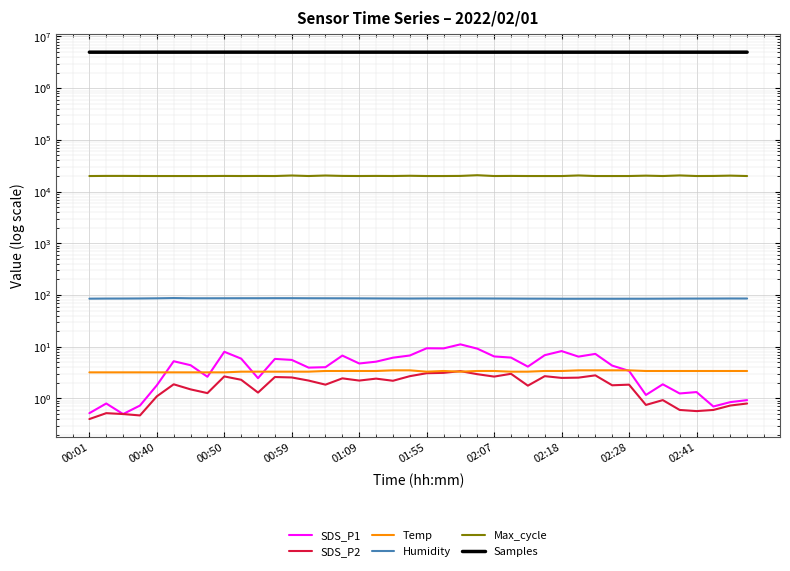

True or false: Max_cycle has a value of 35697.4 at 26.

False